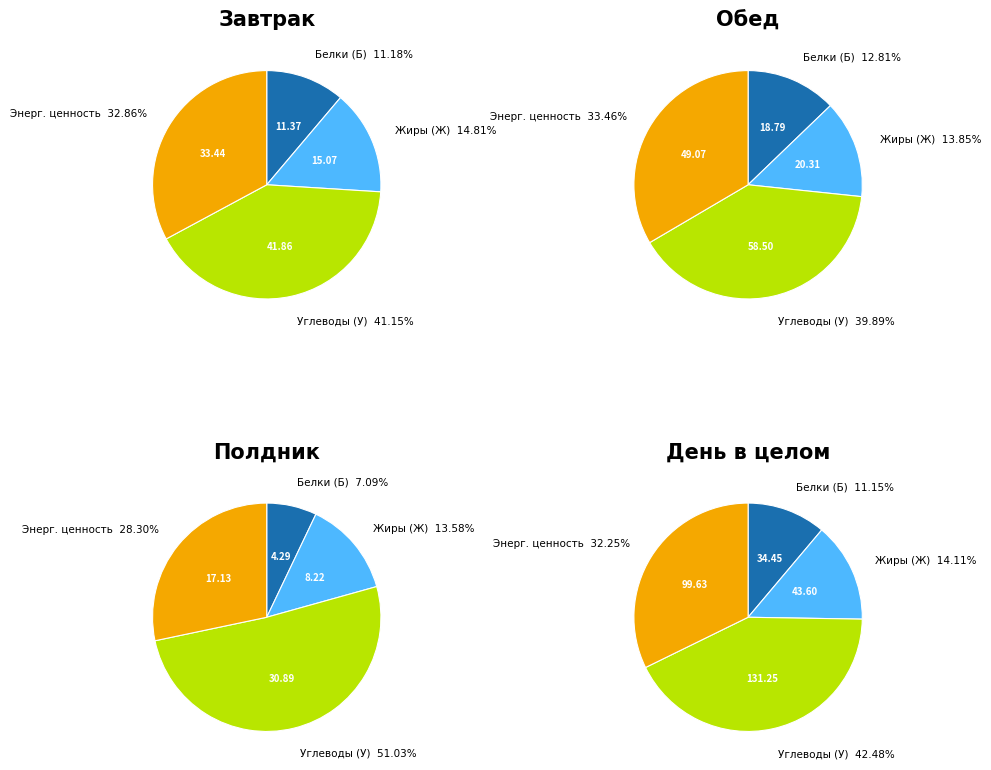

To the nearest percent, what is the difference between the 1 and 0 slice percentages?

16%